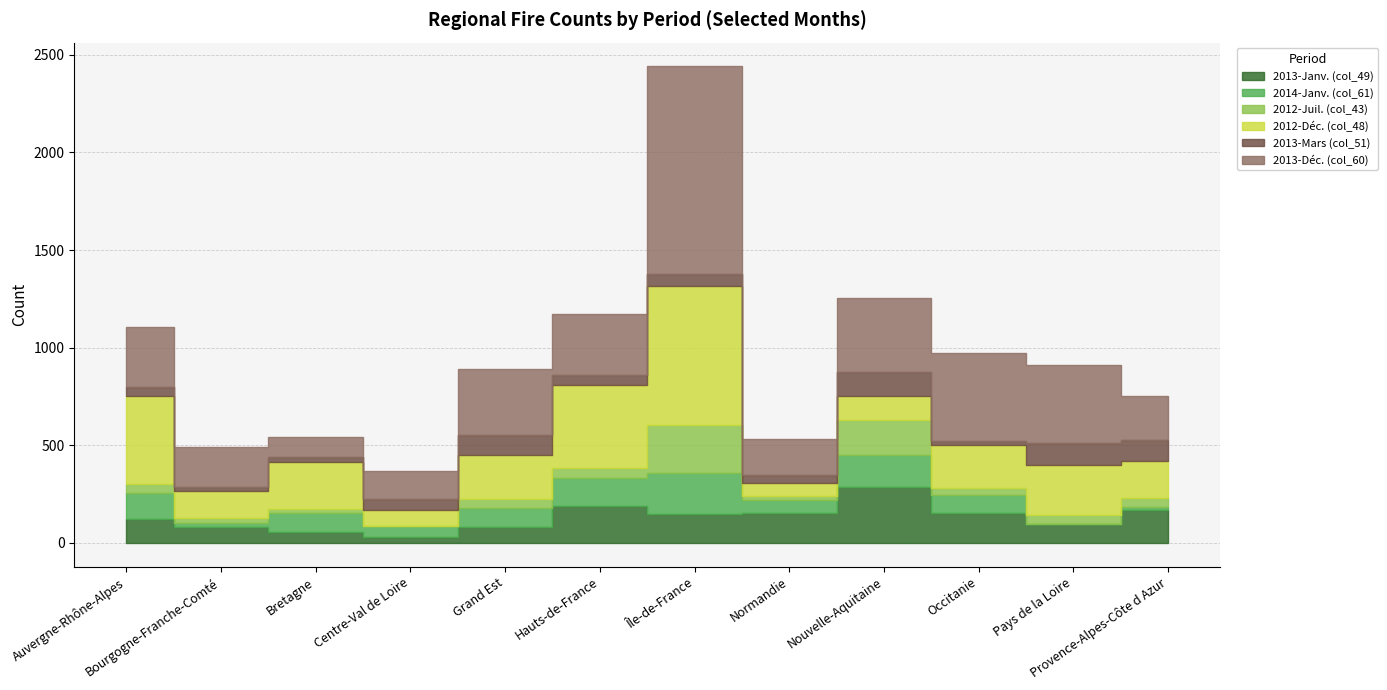

Read the 2013-Janv. (col_49) value at Bretagne, to the nearest 10.

60